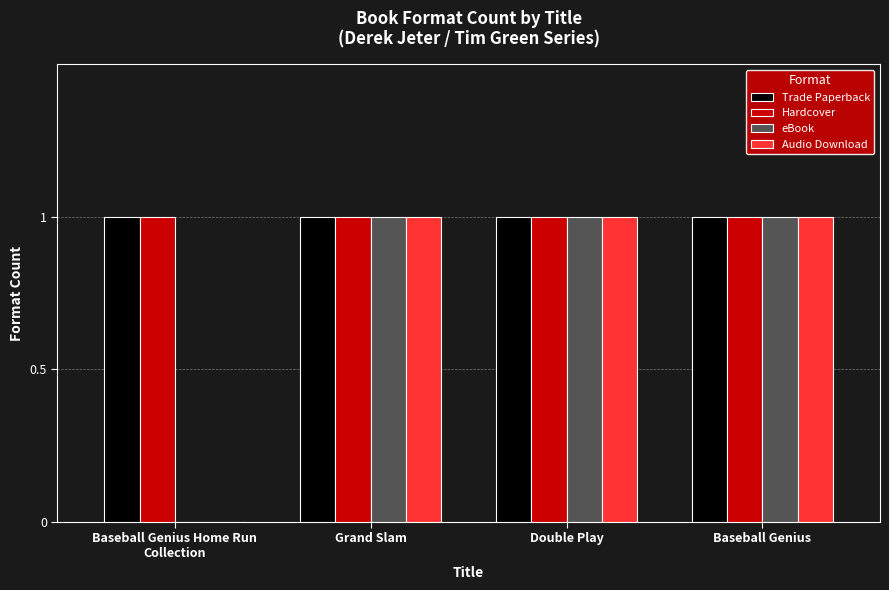

Reading right to left, list all the values displayed in this chart.

Trade Paperback: Baseball Genius=1	Double Play=1	Grand Slam=1	Baseball Genius Home Run
Collection=1
Hardcover: Baseball Genius=1	Double Play=1	Grand Slam=1	Baseball Genius Home Run
Collection=1
eBook: Baseball Genius=1	Double Play=1	Grand Slam=1	Baseball Genius Home Run
Collection=0
Audio Download: Baseball Genius=1	Double Play=1	Grand Slam=1	Baseball Genius Home Run
Collection=0